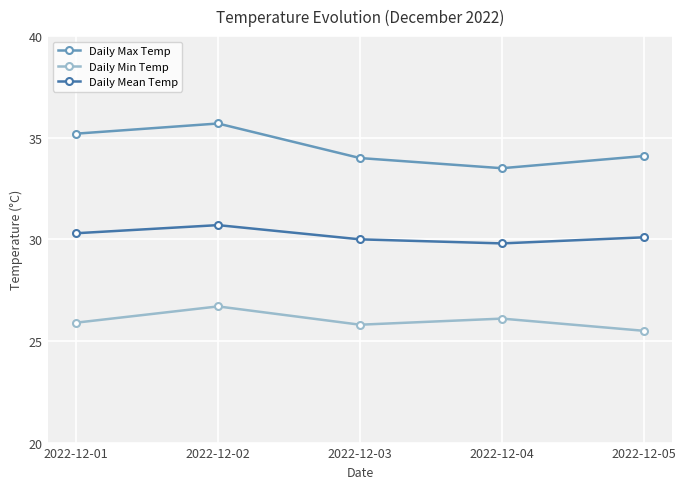

What is the total value across all series at 2022-12-01?

91.4